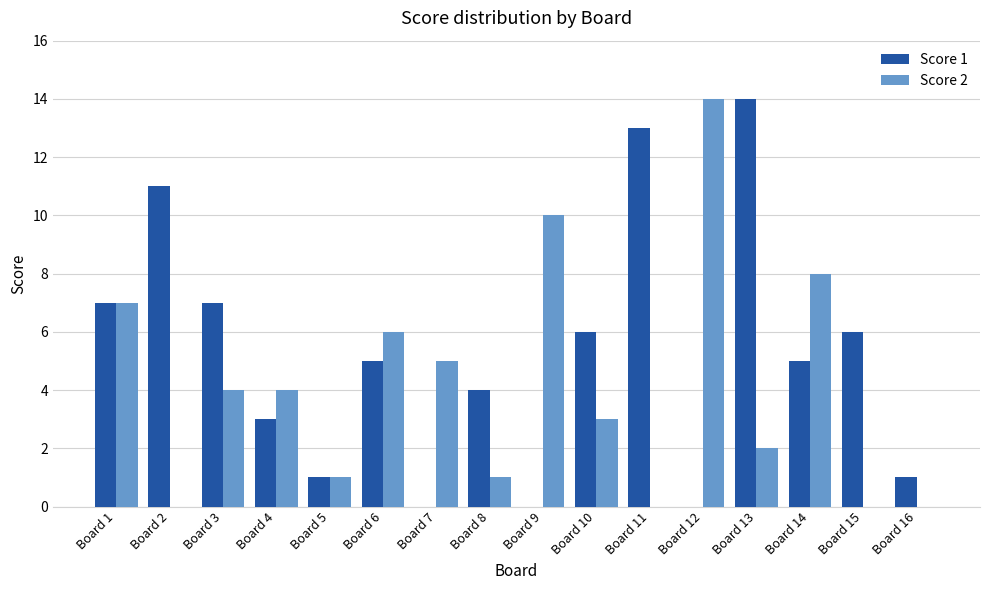

Is it true that Score 2 equals 2 at Board 13?

True